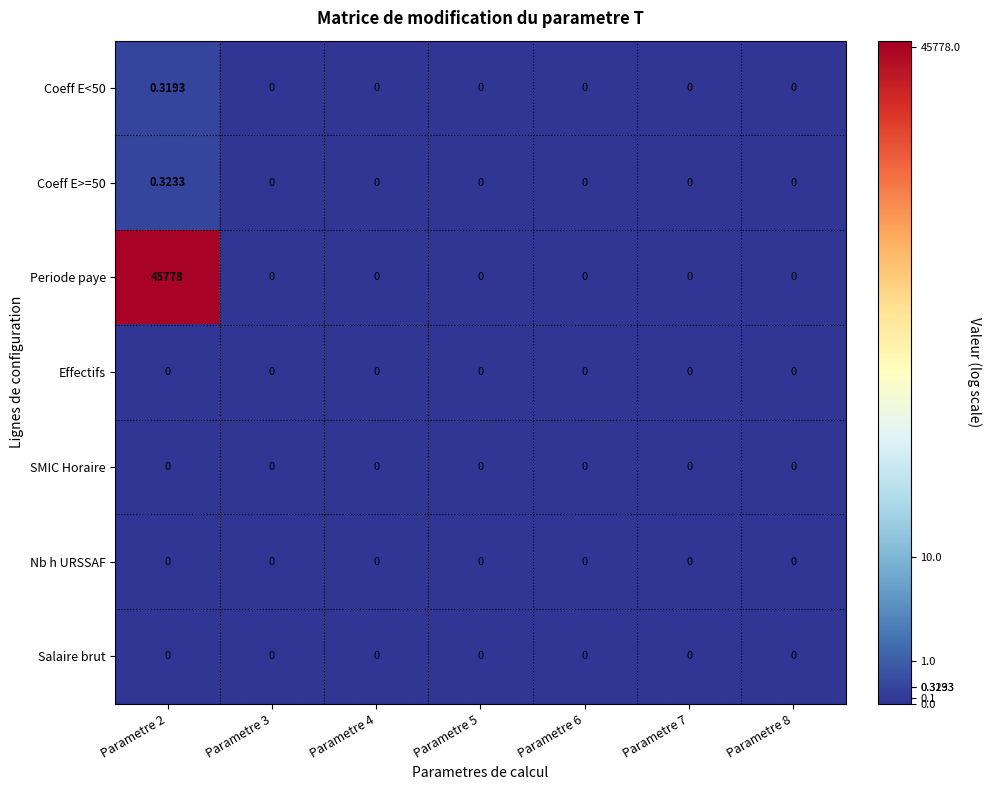

Which series changed the most between Parametre 2 and Parametre 6?

Periode paye